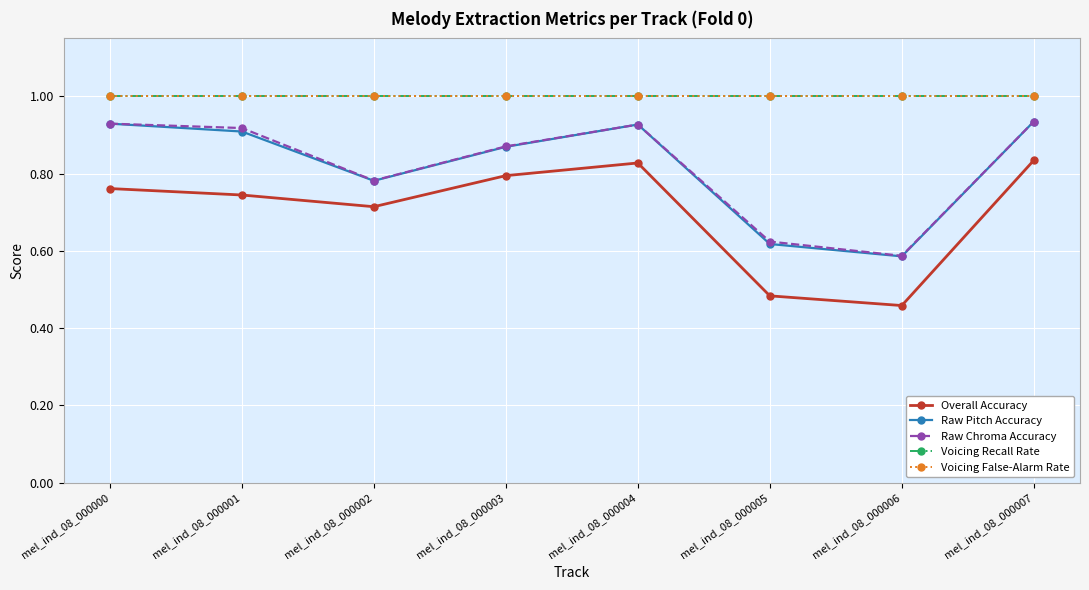

What is the greatest value displayed?

1.0